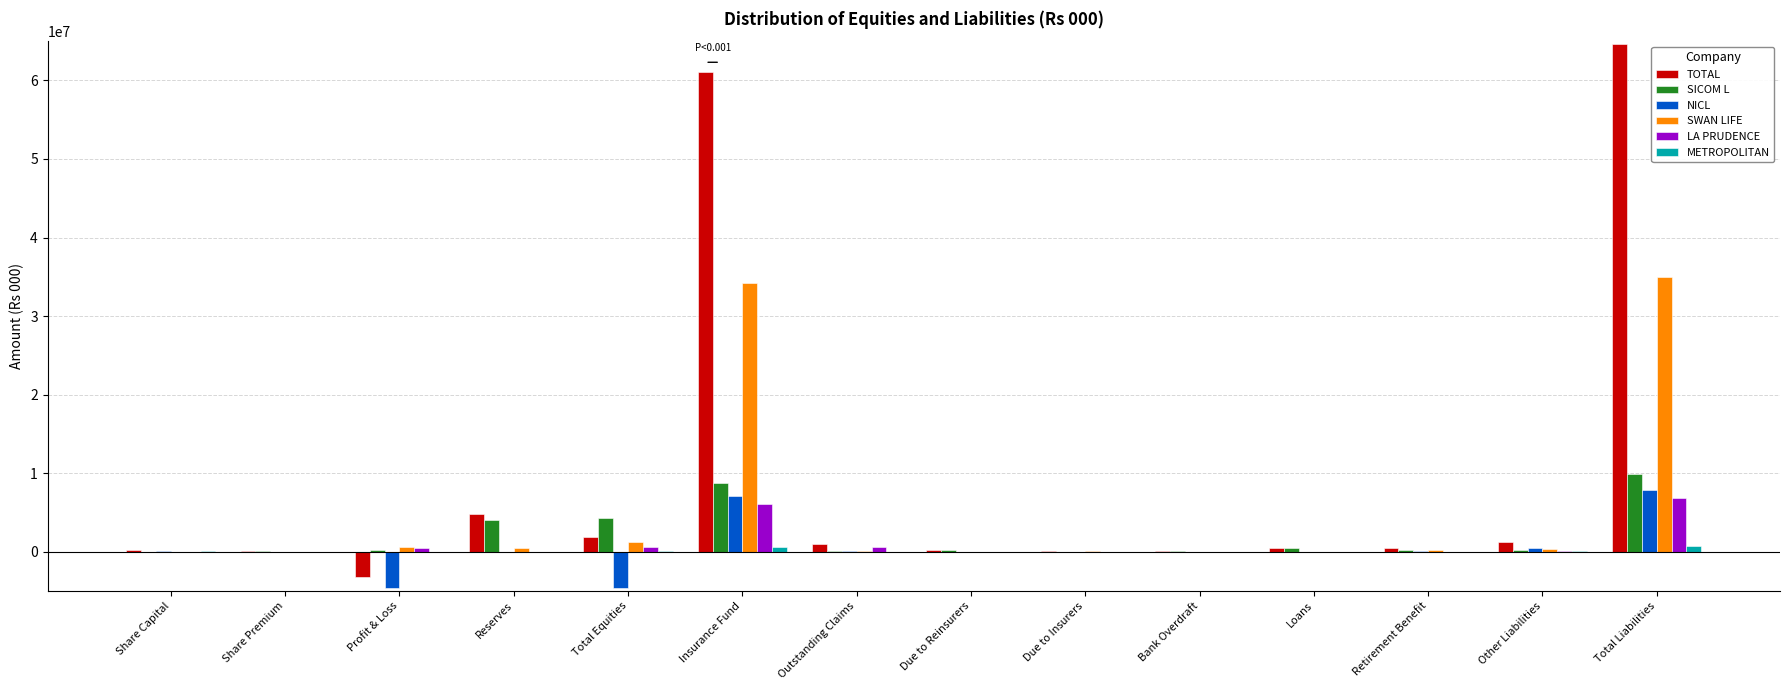

At which label does TOTAL reach its peak?

Total Liabilities